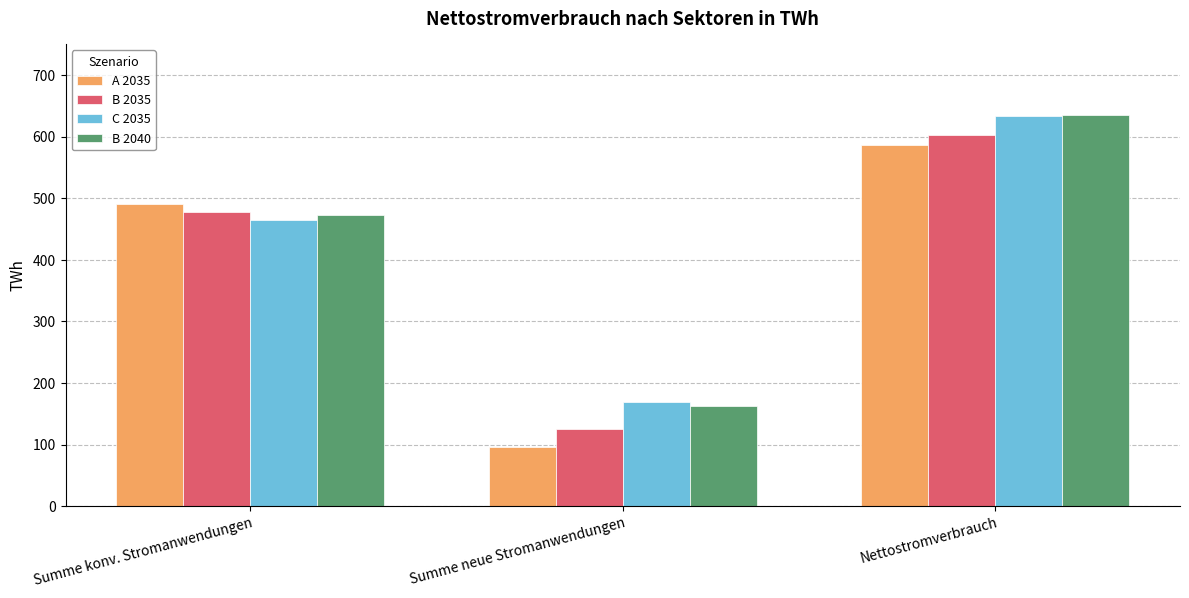

Is it true that C 2035 equals 464.4 at Summe konv. Stromanwendungen?

True